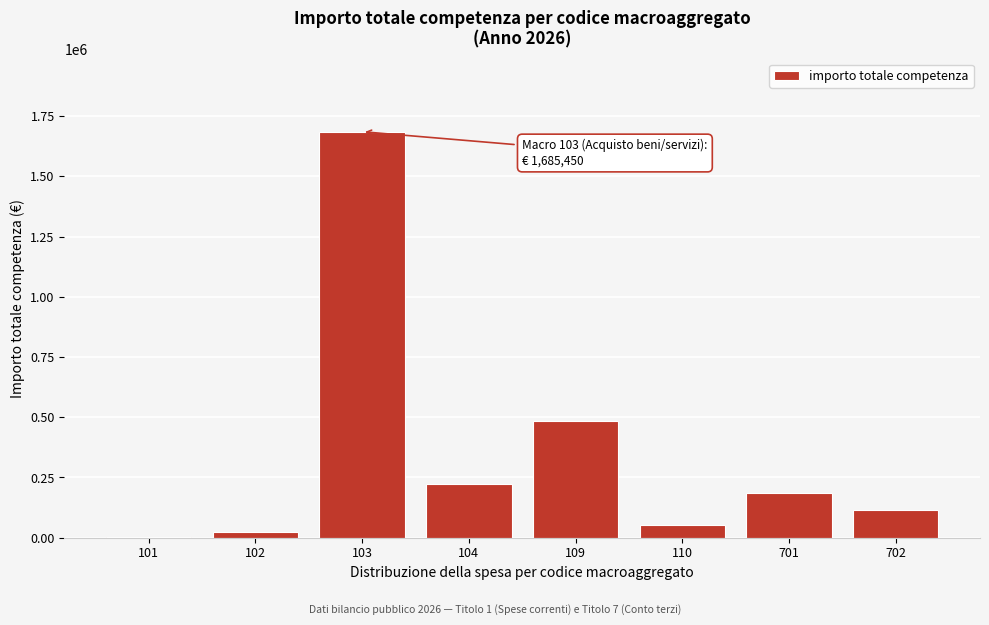

Reading right to left, extract all data points from this chart.

702=116500.0	701=183500.0	110=51464.4	109=483642.8	104=221400.0	103=1685450.0	102=25150.0	101=1500.0